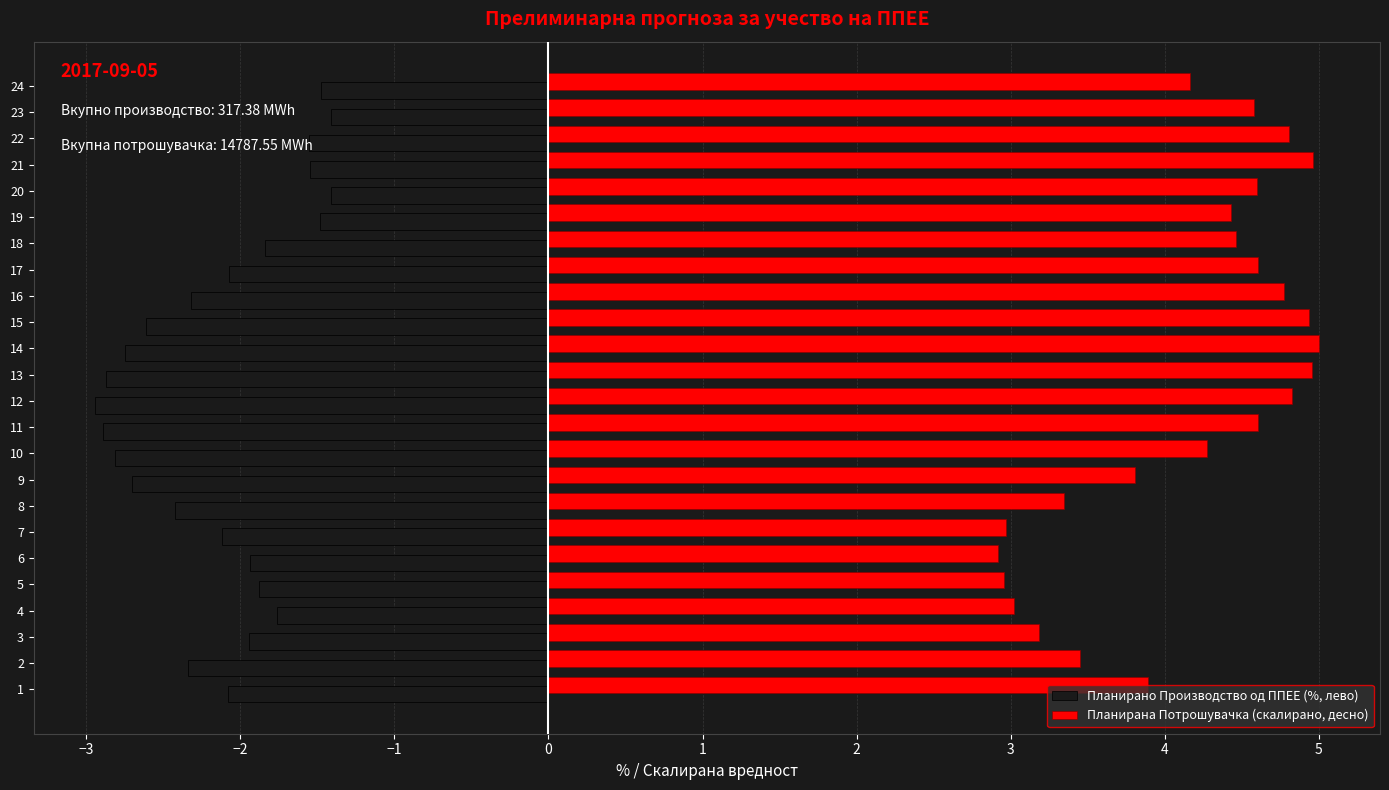

Which series changed the most between 4 and 6?

Планирано Производство од ППЕЕ (%, лево)